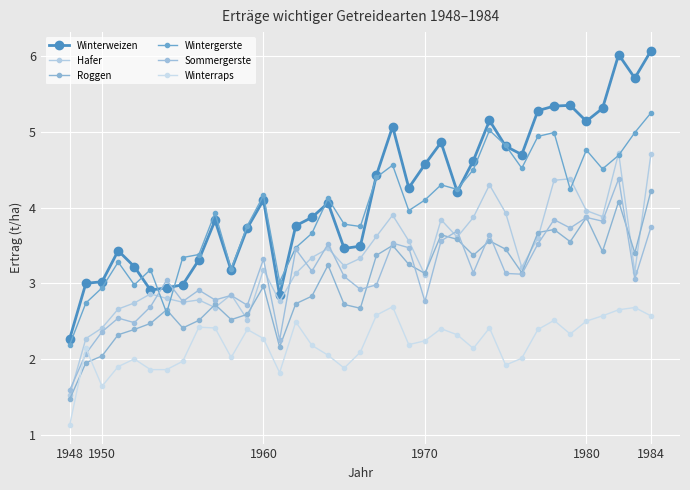

What is the value of the Wintergerste point at the 27th from the left?

5.0